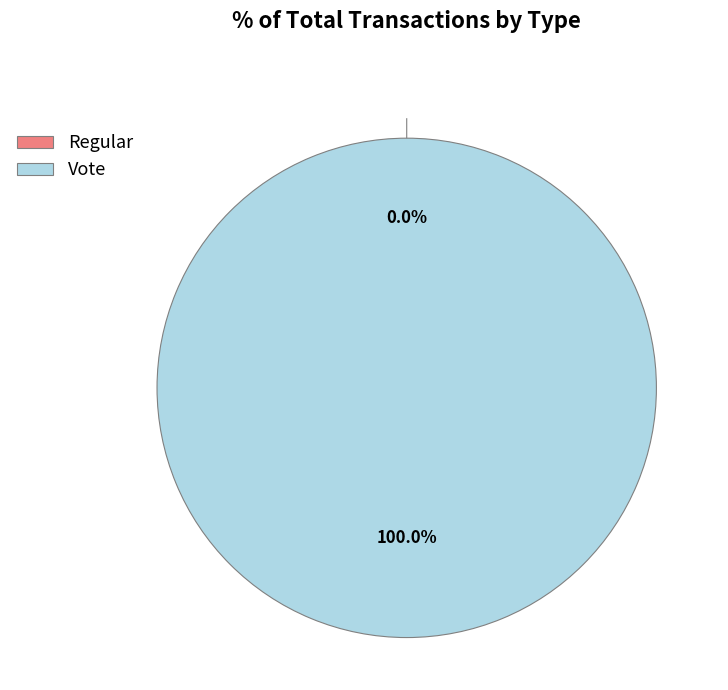

To the nearest percent, what percentage of the pie is Vote?

100%